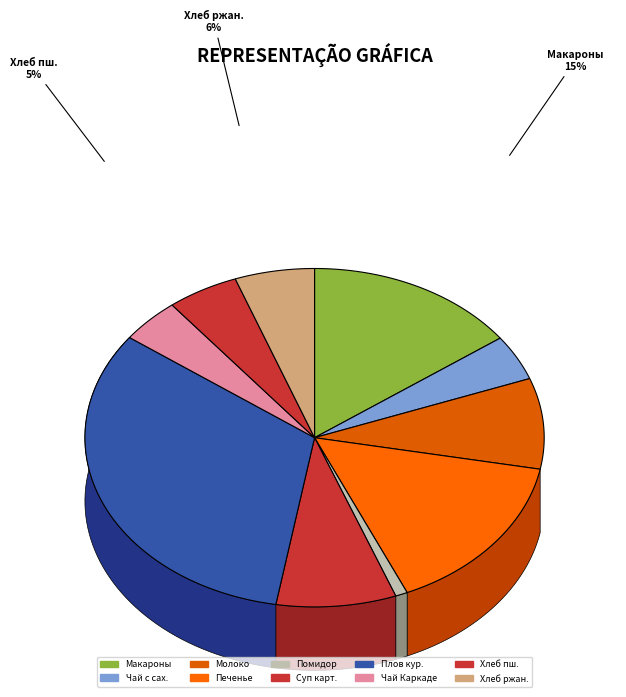

Does any single category account for the majority?

No